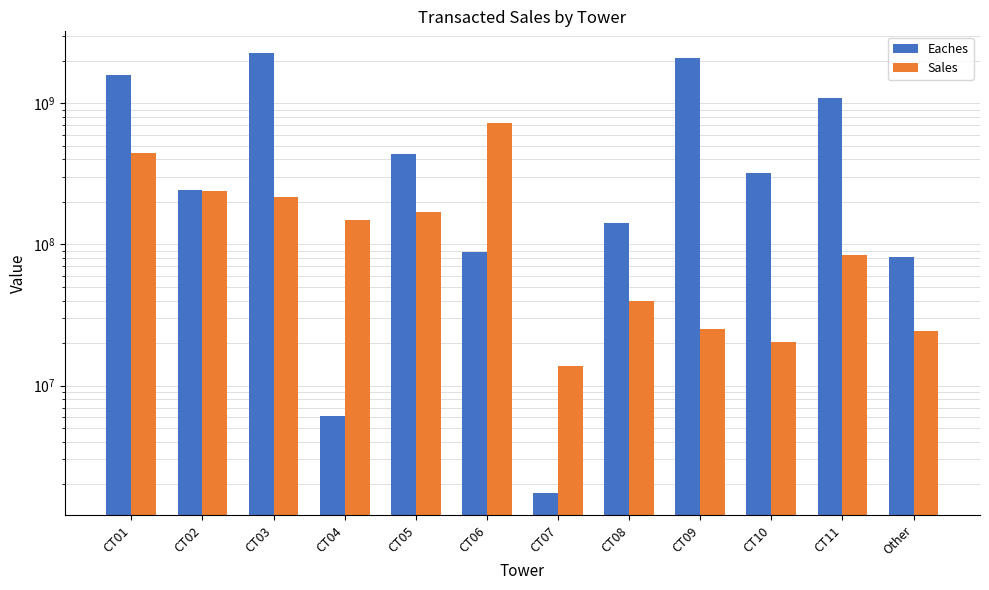

Which series has the largest total across all categories?

Eaches